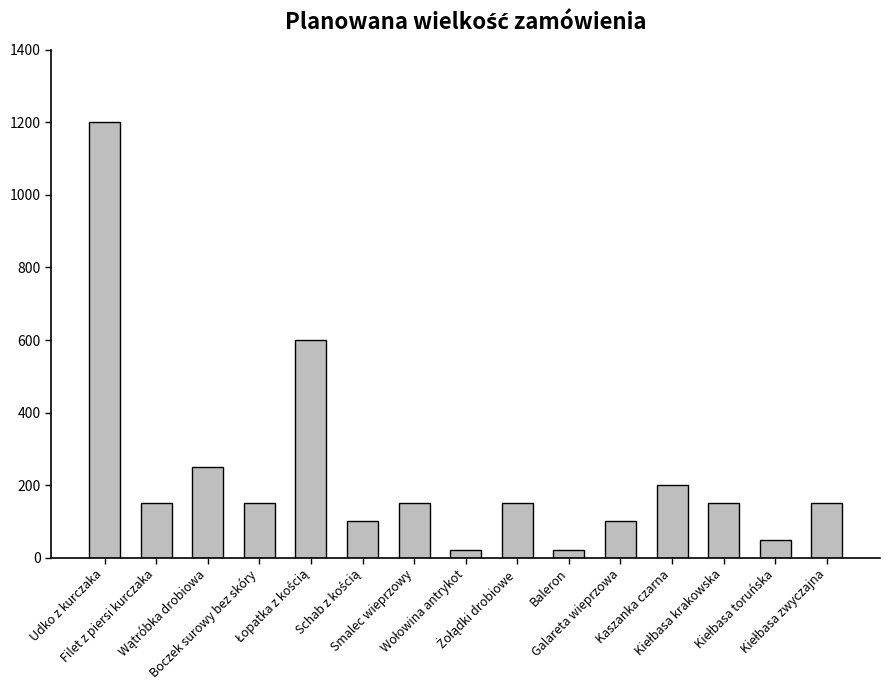

Which has a higher value, Boczek surowy bez skóry or Udko z kurczaka?

Udko z kurczaka